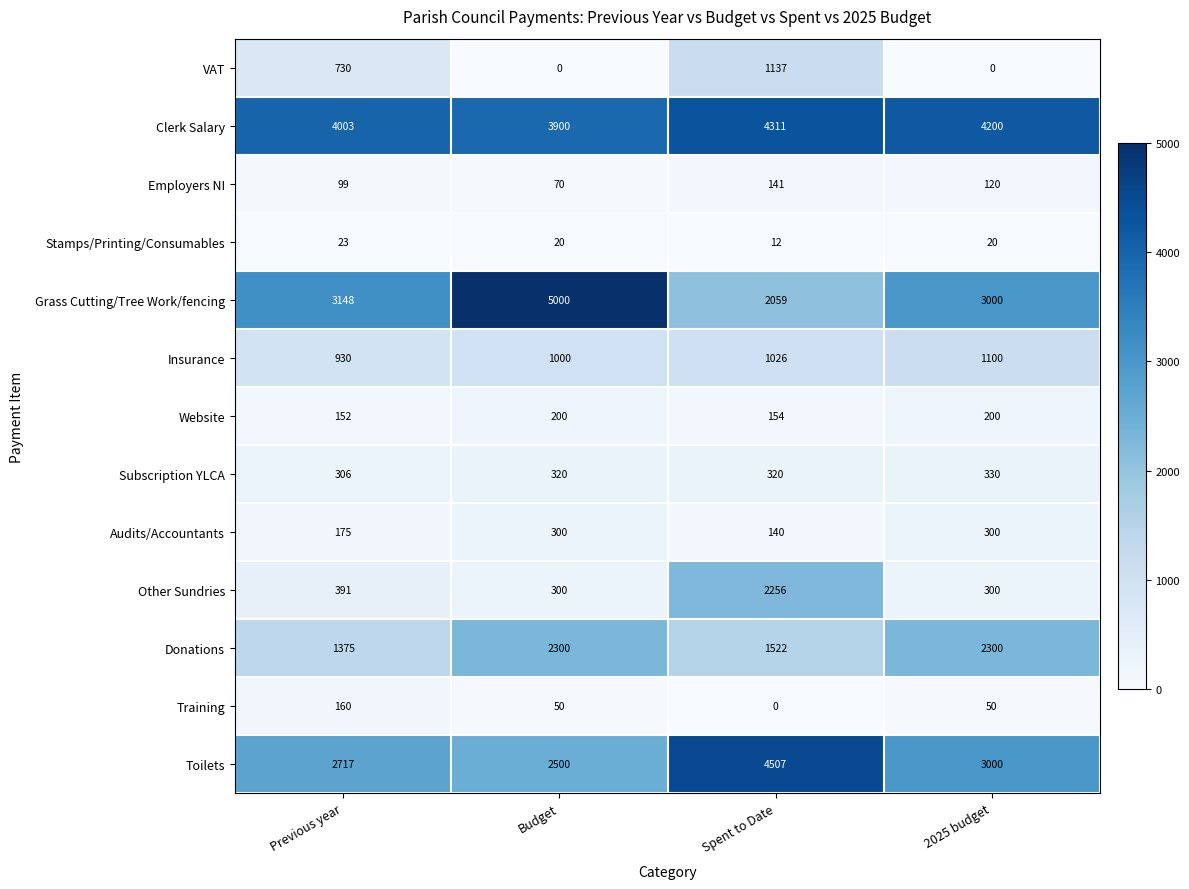

What is the greatest value displayed?

5000